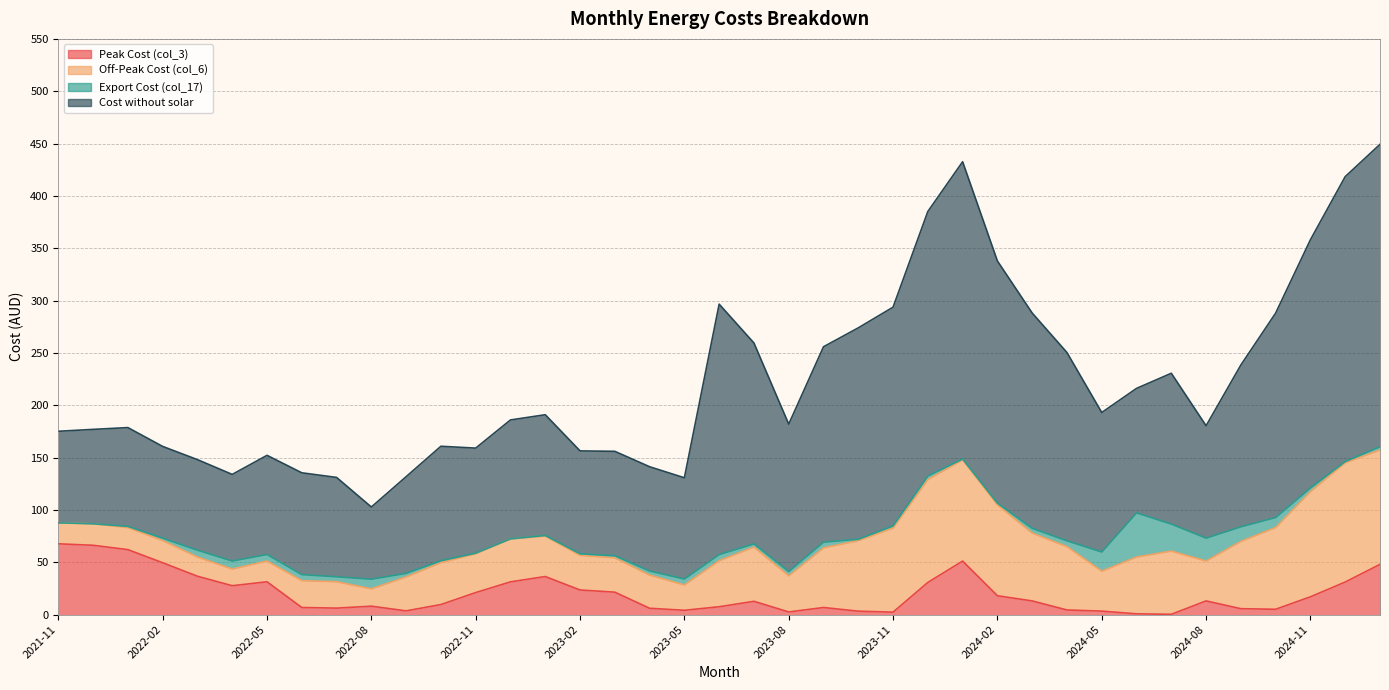

Which category has the lowest value in the Export Cost (col_17) series?

2021-11